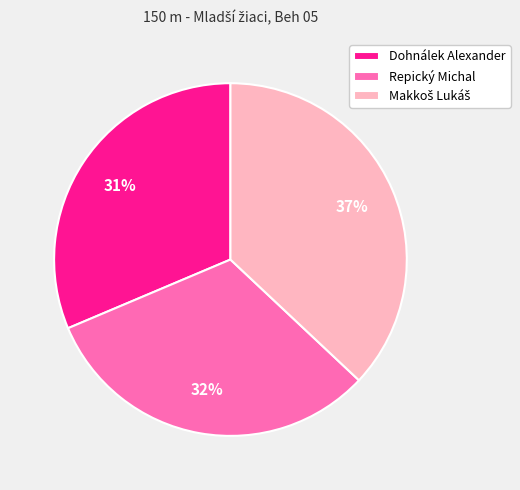

True or false: Dohnálek Alexander accounts for 40% of the total.

False